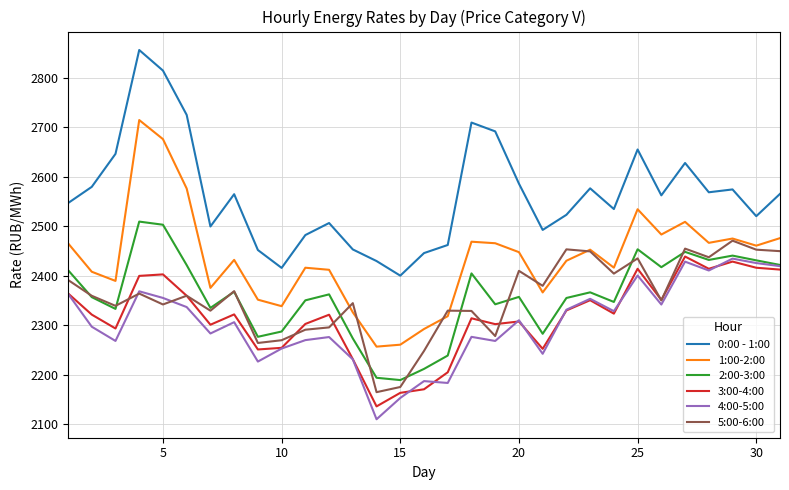

Is this an area chart (filled region under the line)?

No